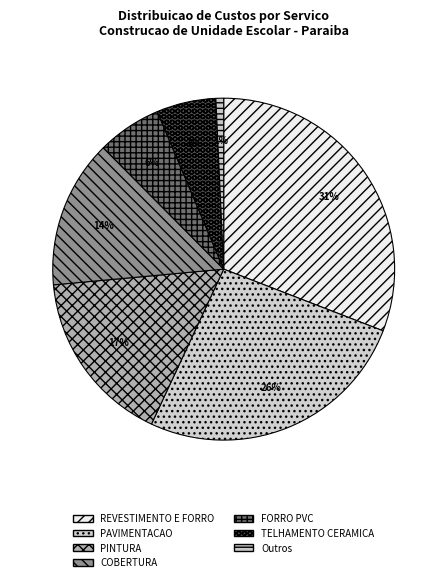

What is the smallest slice in the pie chart?

Outros